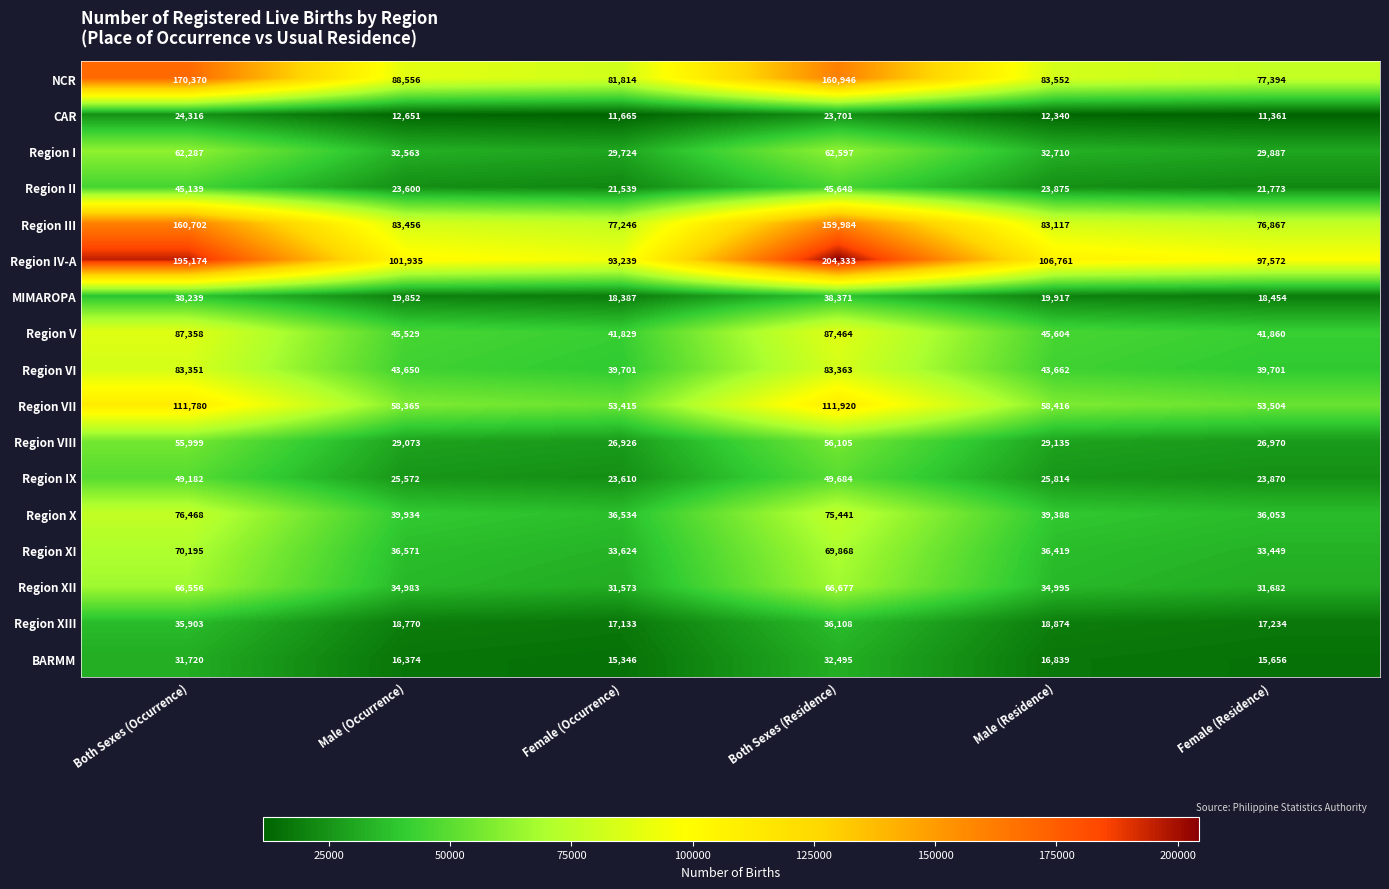

What is the difference between the second highest and second lowest values in the CAR series?

12036